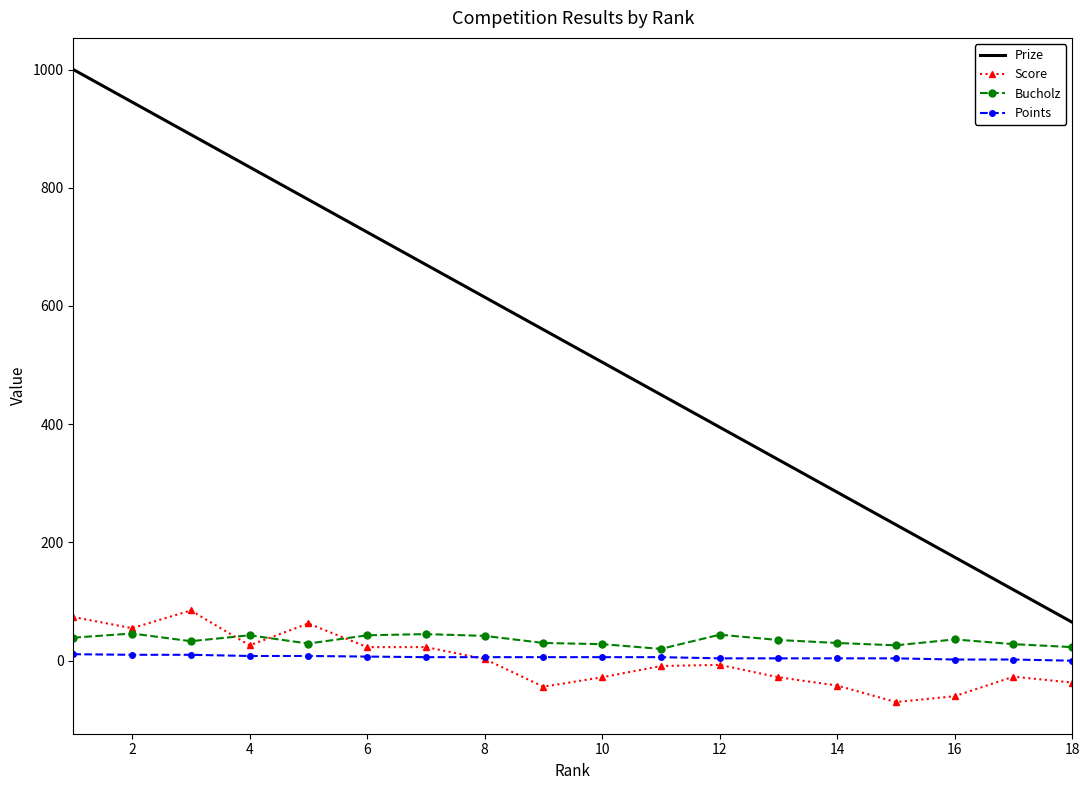

True or false: Points and Prize cross at least once.

False